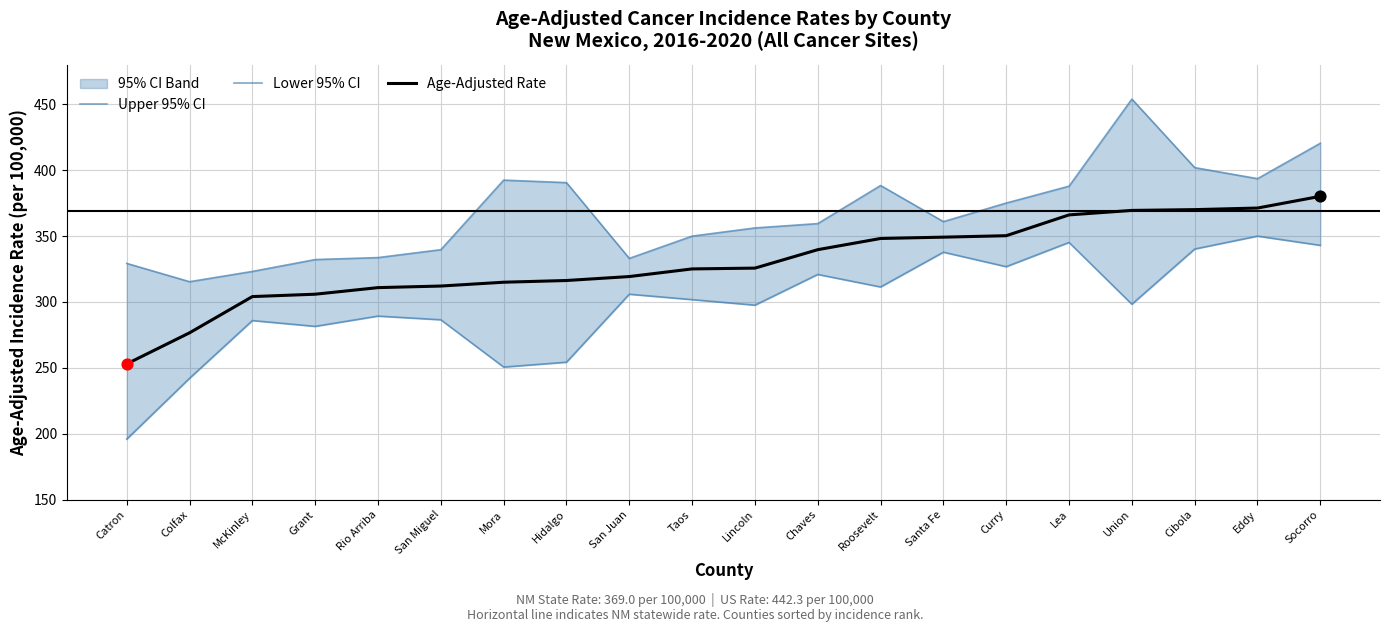

What is the total value across all series at Eddy?

1114.9